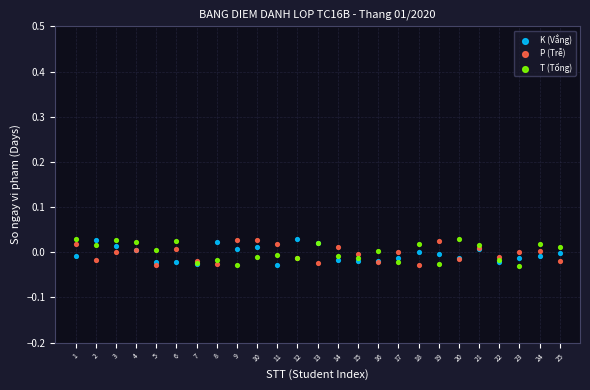

What are all the series names shown in the legend?

K (Vắng), P (Trễ), T (Tổng)